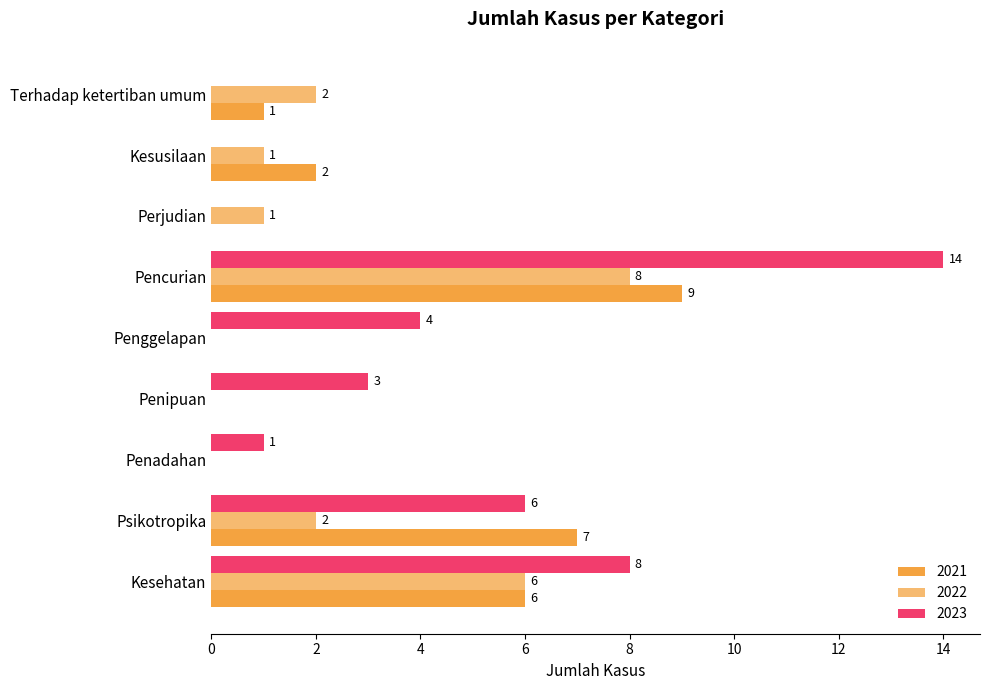

Is it true that 2021 equals 0 at Perjudian?

True